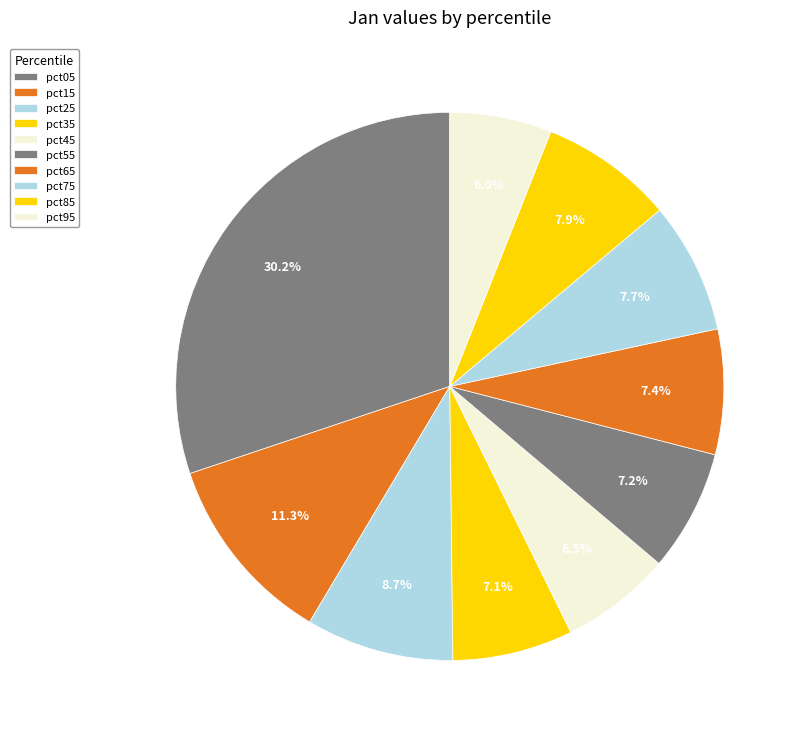

To the nearest percent, what is the difference between the largest and smallest slice percentages?

24%